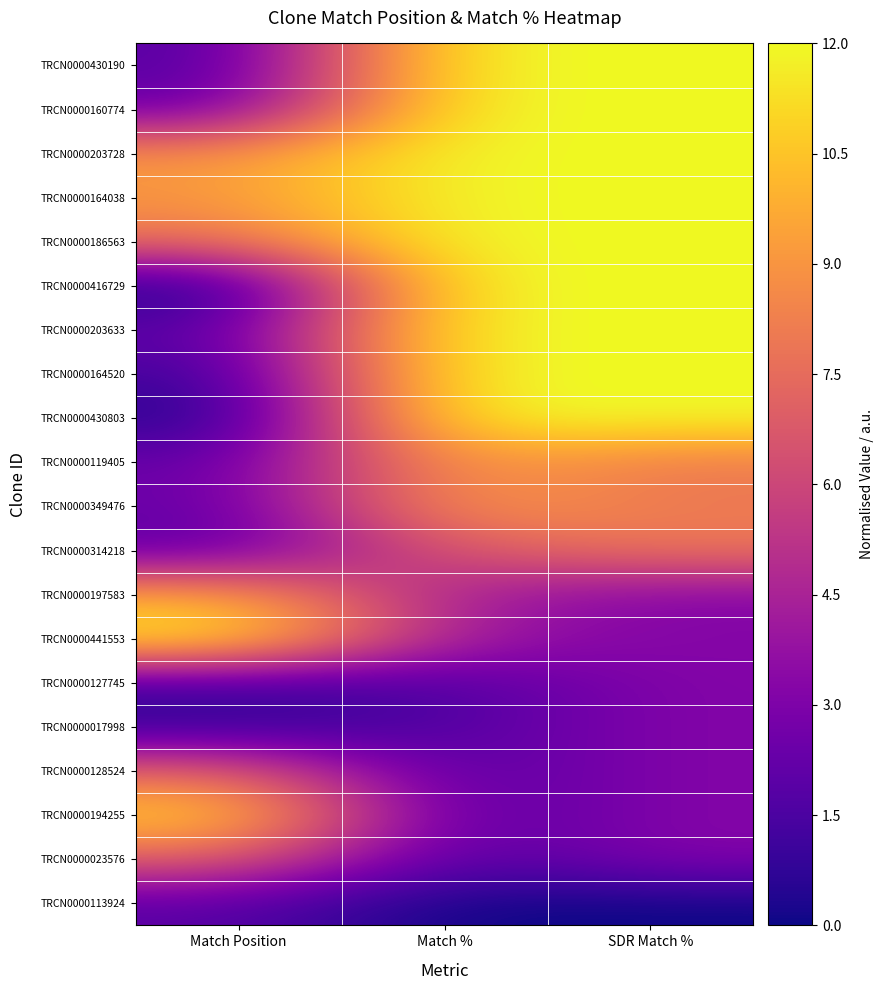

Reading right to left, list all the values displayed in this chart.

TRCN0000430190: SDR Match %=12.0	Match %=12.0	Match Position=1.6
TRCN0000160774: SDR Match %=12.0	Match %=12.0	Match Position=2.2
TRCN0000203728: SDR Match %=12.0	Match %=12.0	Match Position=9.0
TRCN0000164038: SDR Match %=12.0	Match %=12.0	Match Position=9.0
TRCN0000186563: SDR Match %=12.0	Match %=12.0	Match Position=7.7
TRCN0000416729: SDR Match %=12.0	Match %=12.0	Match Position=0.0
TRCN0000203633: SDR Match %=12.0	Match %=12.0	Match Position=1.9
TRCN0000164520: SDR Match %=12.0	Match %=12.0	Match Position=1.0
TRCN0000430803: SDR Match %=12.0	Match %=12.0	Match Position=0.3
TRCN0000119405: SDR Match %=8.0	Match %=9.4	Match Position=2.2
TRCN0000349476: SDR Match %=8.0	Match %=9.4	Match Position=2.2
TRCN0000314218: SDR Match %=8.0	Match %=6.8	Match Position=1.9
TRCN0000197583: SDR Match %=3.2	Match %=4.2	Match Position=9.7
TRCN0000441553: SDR Match %=3.2	Match %=4.2	Match Position=12.0
TRCN0000127745: SDR Match %=3.2	Match %=1.6	Match Position=1.2
TRCN0000017998: SDR Match %=3.2	Match %=1.6	Match Position=0.8
TRCN0000128524: SDR Match %=3.2	Match %=1.6	Match Position=7.1
TRCN0000194255: SDR Match %=3.2	Match %=1.6	Match Position=11.2
TRCN0000023576: SDR Match %=3.2	Match %=1.6	Match Position=7.1
TRCN0000113924: SDR Match %=0.0	Match %=0.0	Match Position=1.9